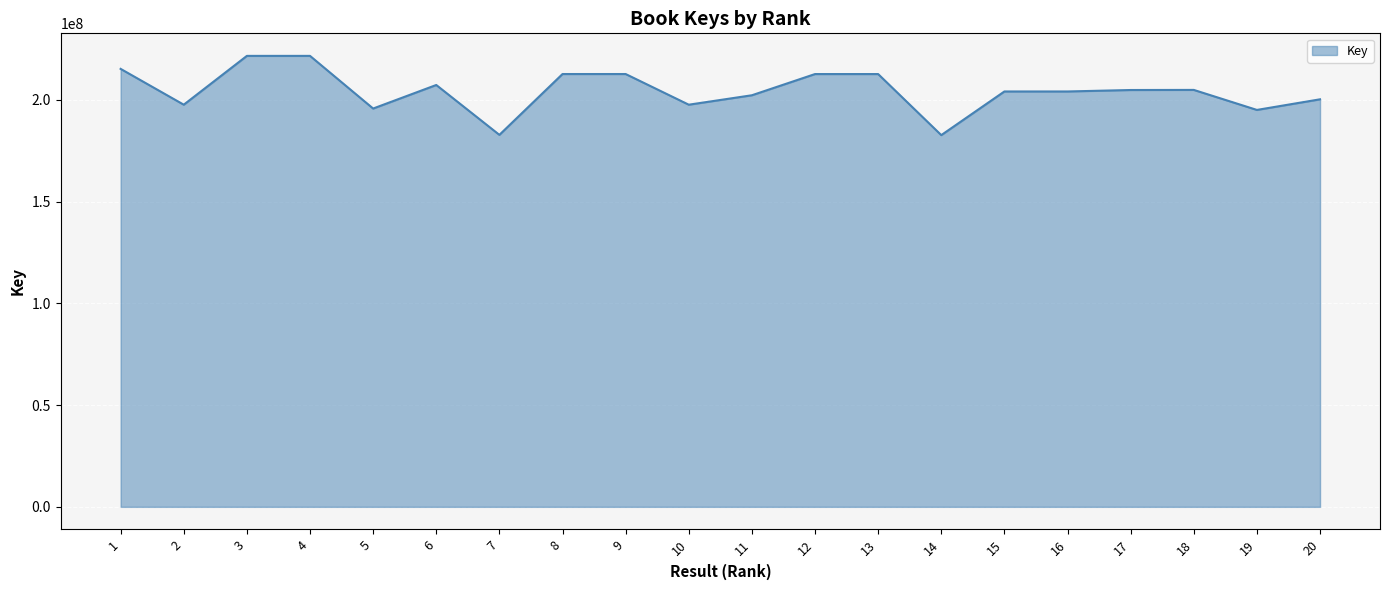

What is the average value?

204386026